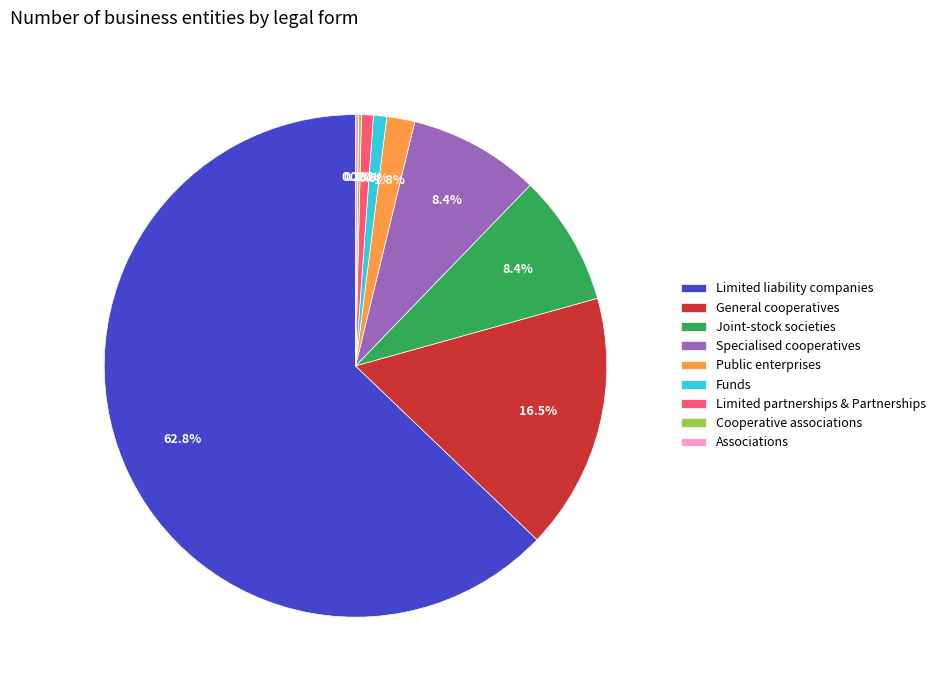

The Limited partnerships & Partnerships slice represents 11% of the pie. True or false?

False